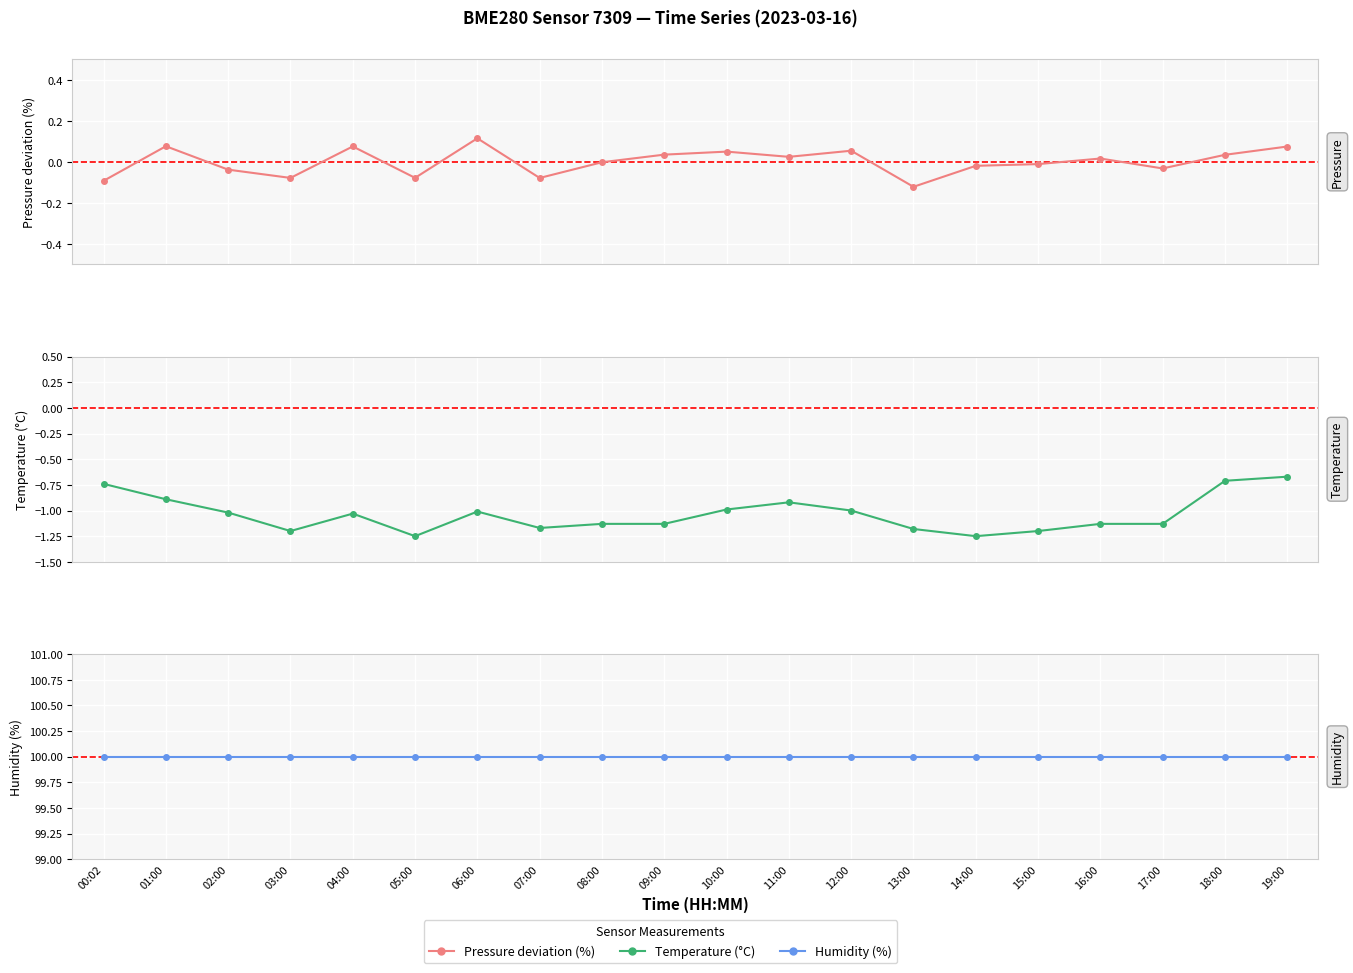

What is the sum of the Humidity values at 01:00 and 05:00?

200.0